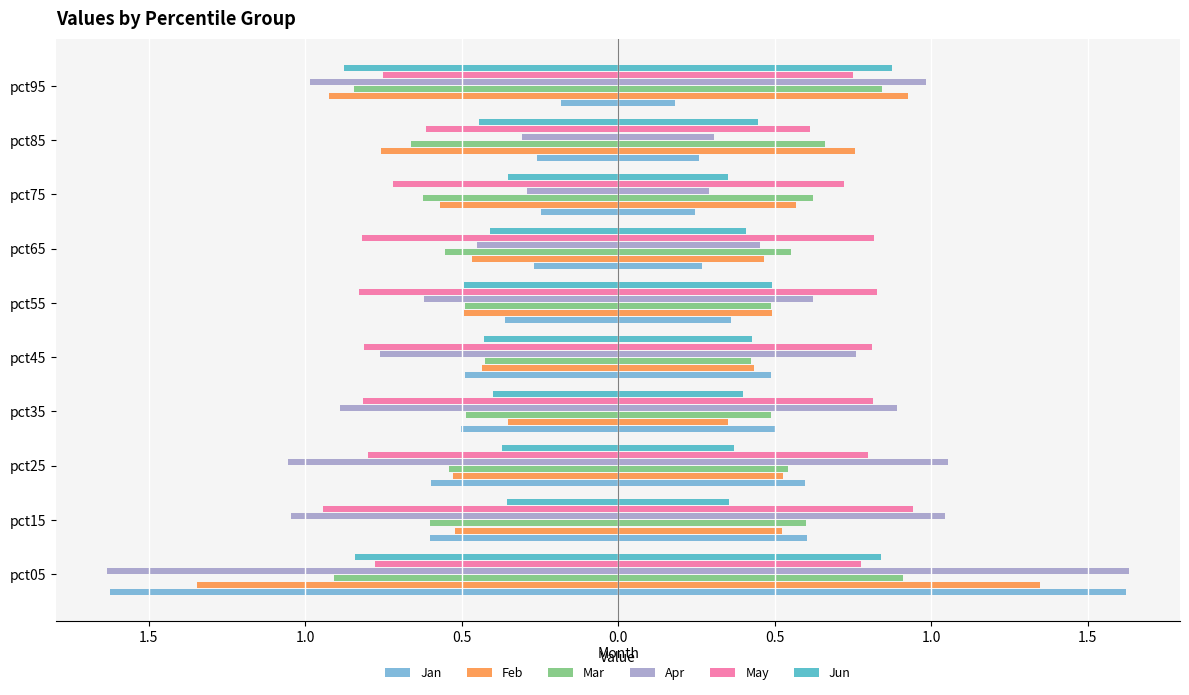

The value of Feb at pct05 is -1.8. True or false?

False